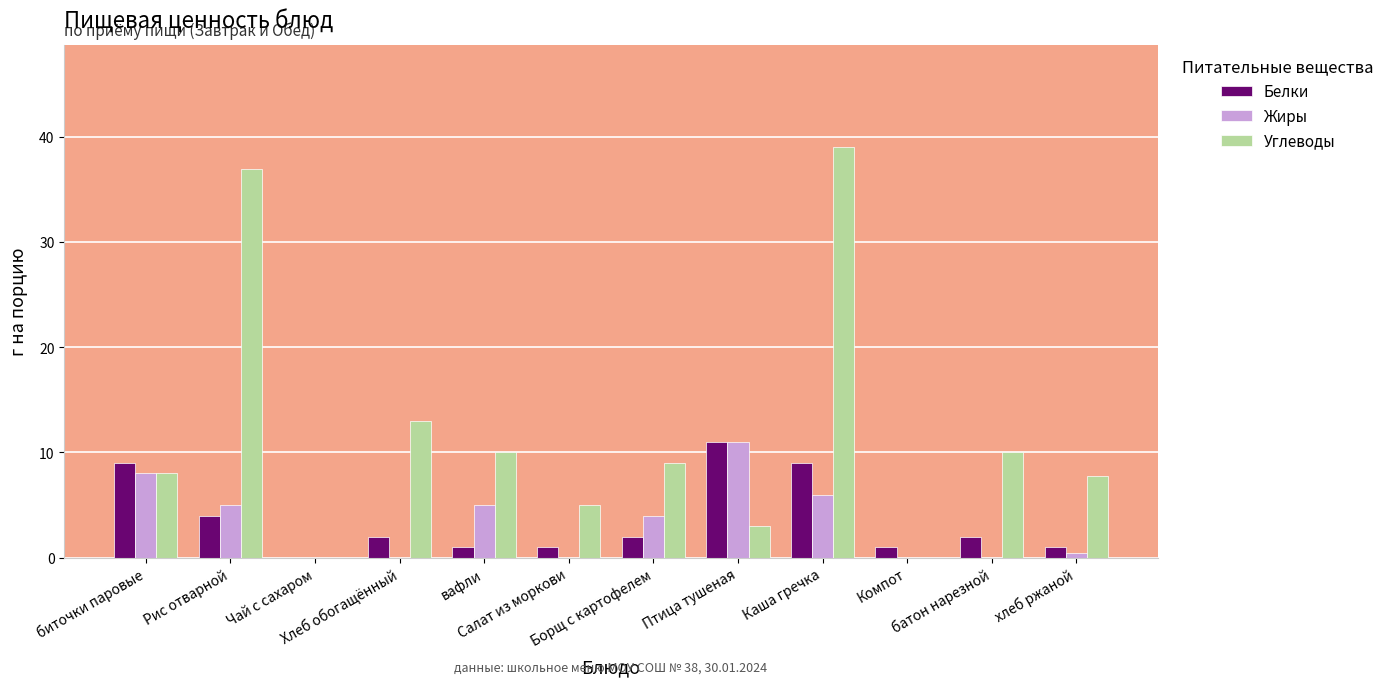

At which label is Углеводы closest to 19?

Хлеб обогащённый